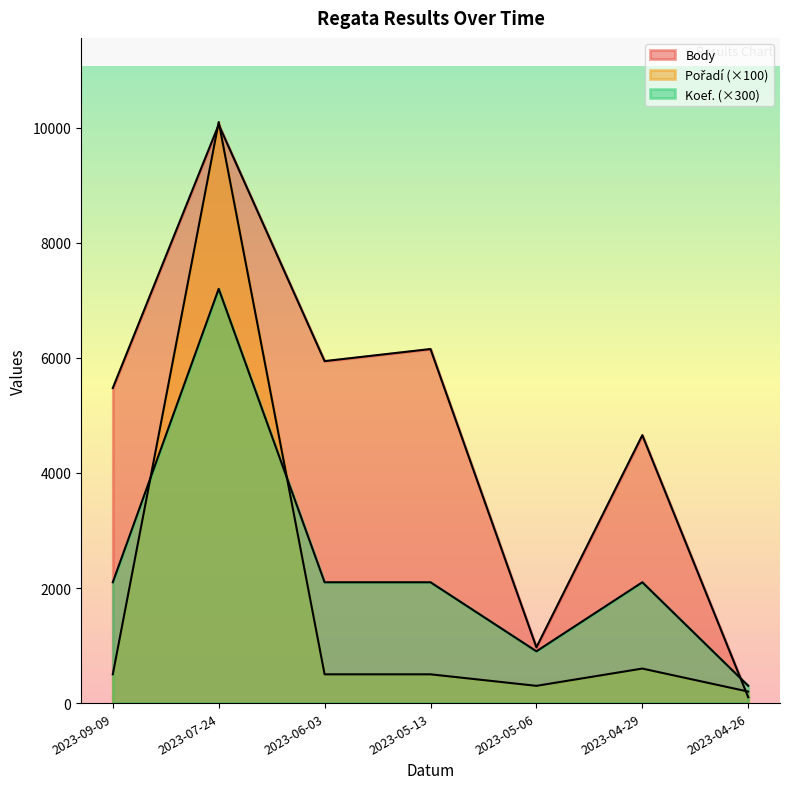

Rank the categories by Pořadí value from highest to lowest.

2023-07-24, 2023-04-29, 2023-09-09, 2023-06-03, 2023-05-13, 2023-05-06, 2023-04-26